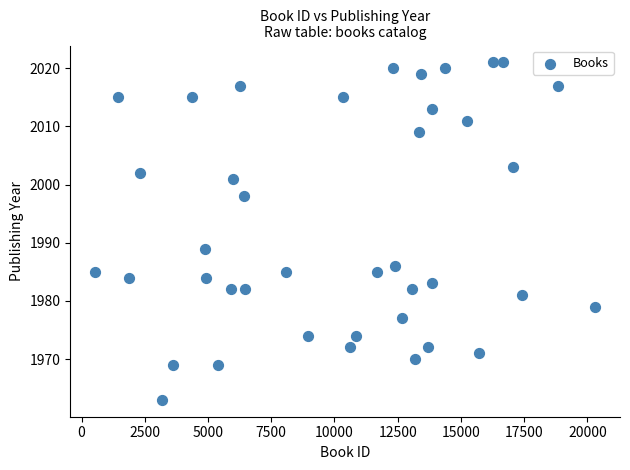

What is the range of Y values (max minus min)?

58